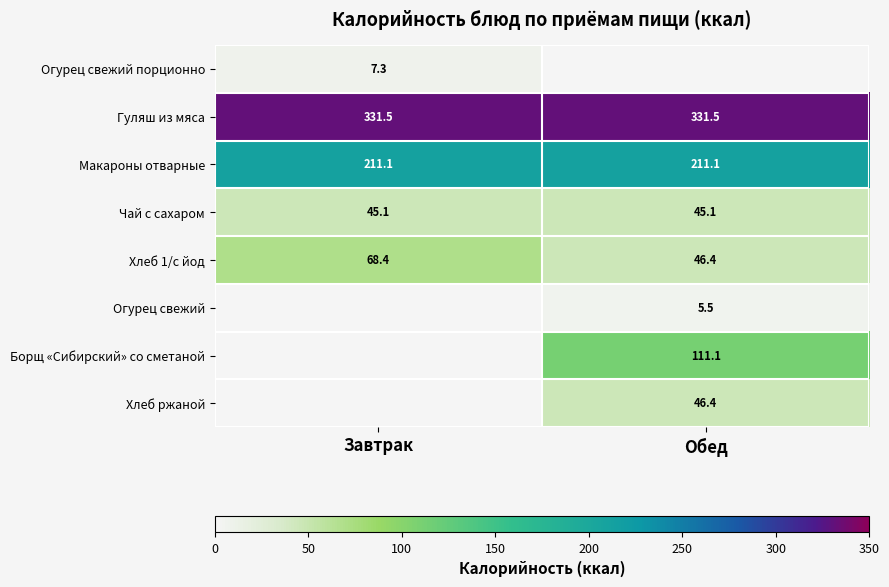

What is the lowest value of the Гуляш из мяса series?

331.5